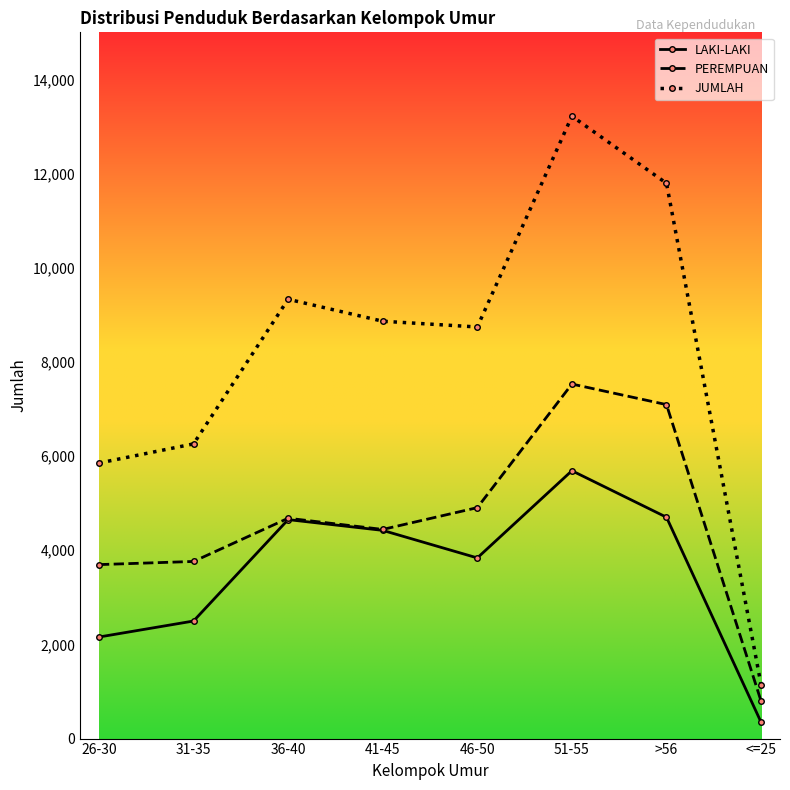

What is the label of the 7th point from the right?

31-35